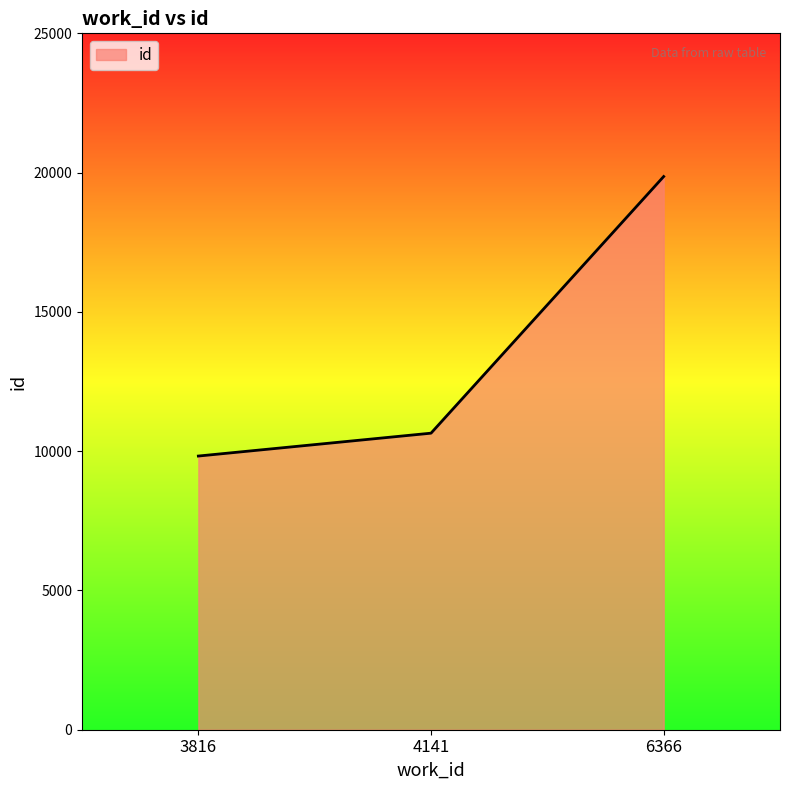

At which category does the chart reach its peak across all series?

6366